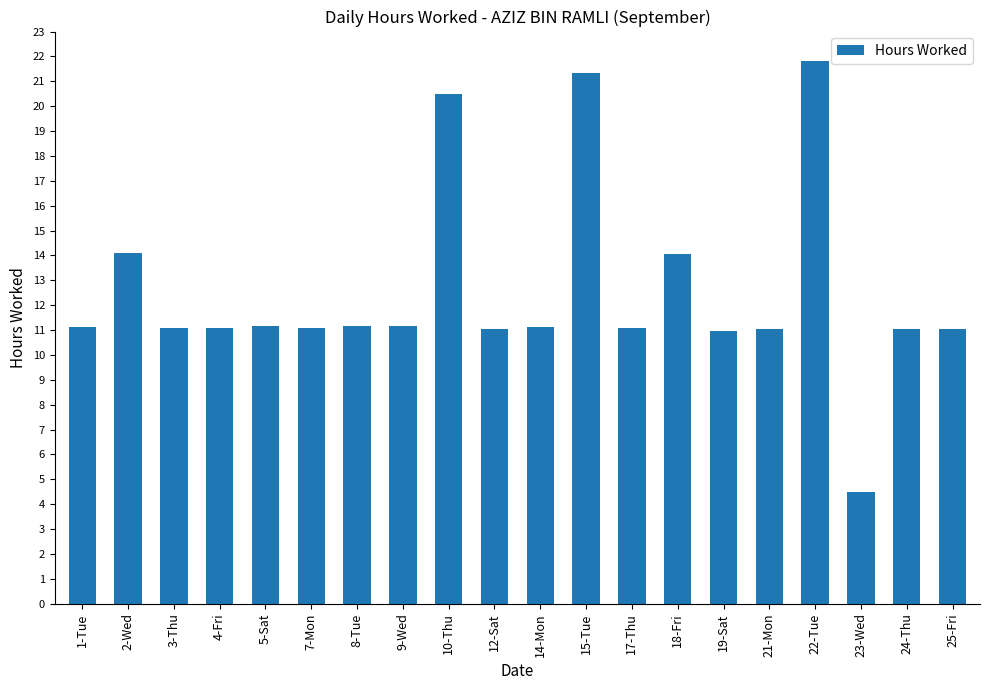

Between 23-Wed and 15-Tue, which is larger?

15-Tue